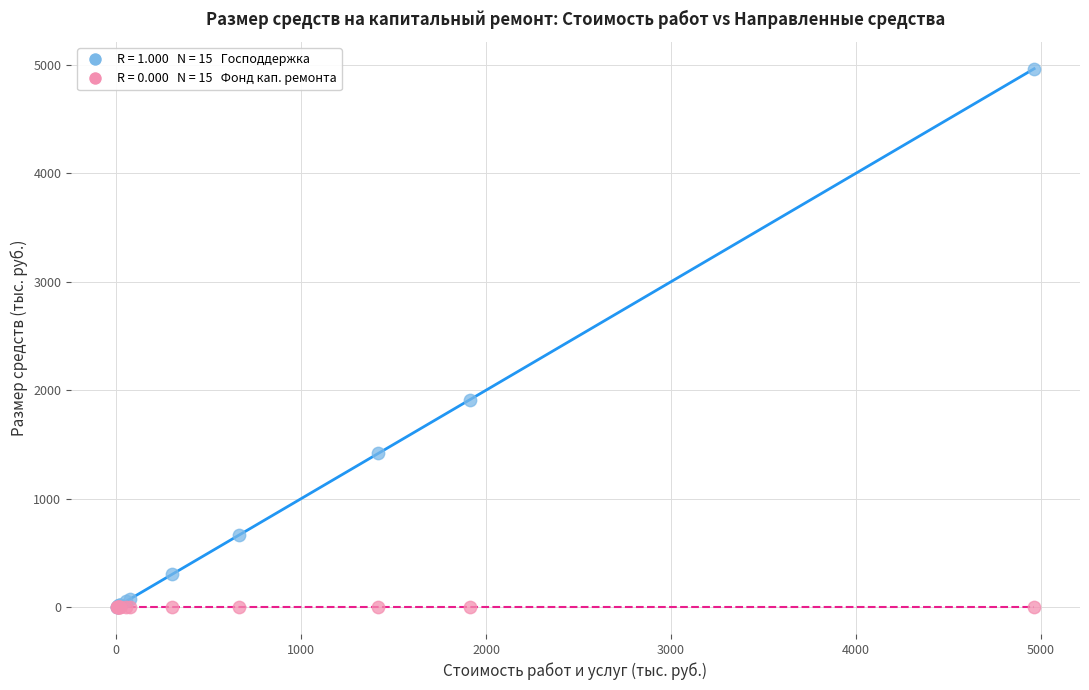

Across all series, what Y value is closest to 2482?

1914.1